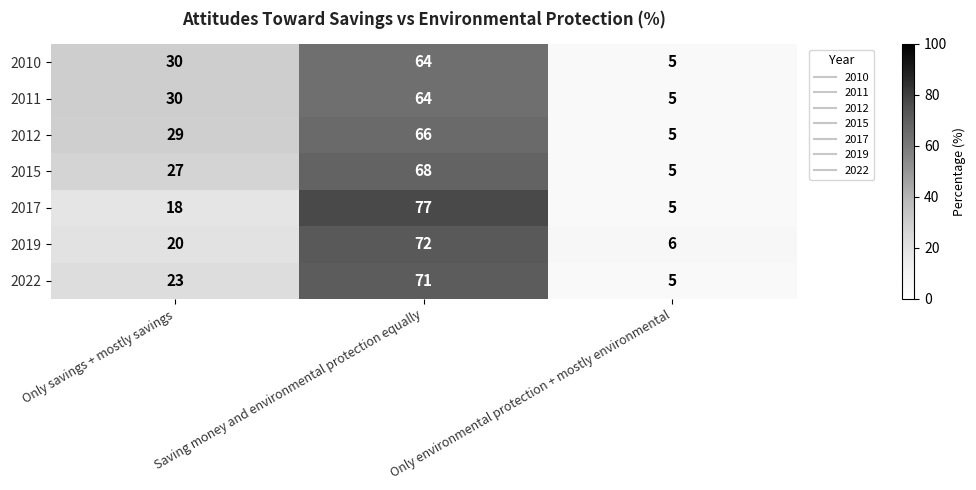

What is the total value across all series at Only environmental protection + mostly environmental?

36